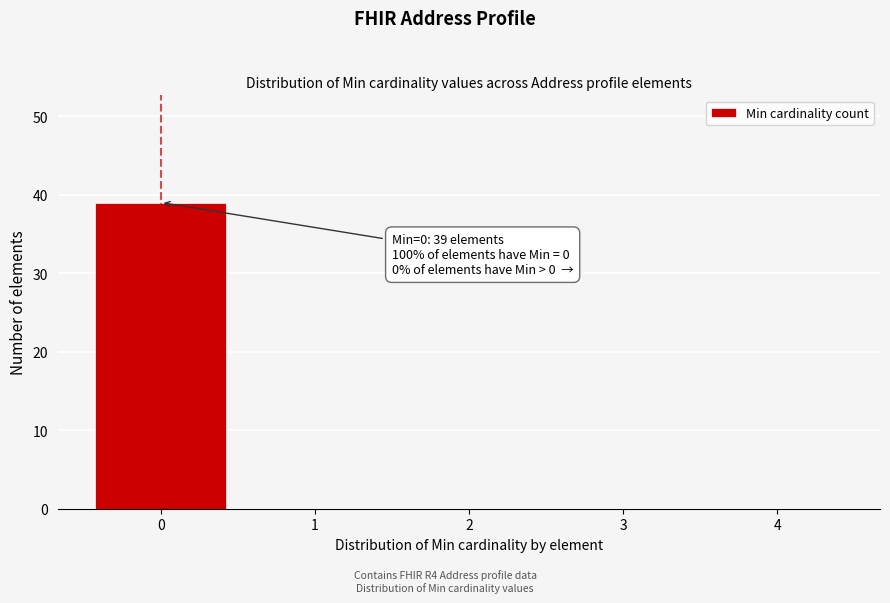

Reading right to left, list all the values displayed in this chart.

4=0	3=0	2=0	1=0	0=39